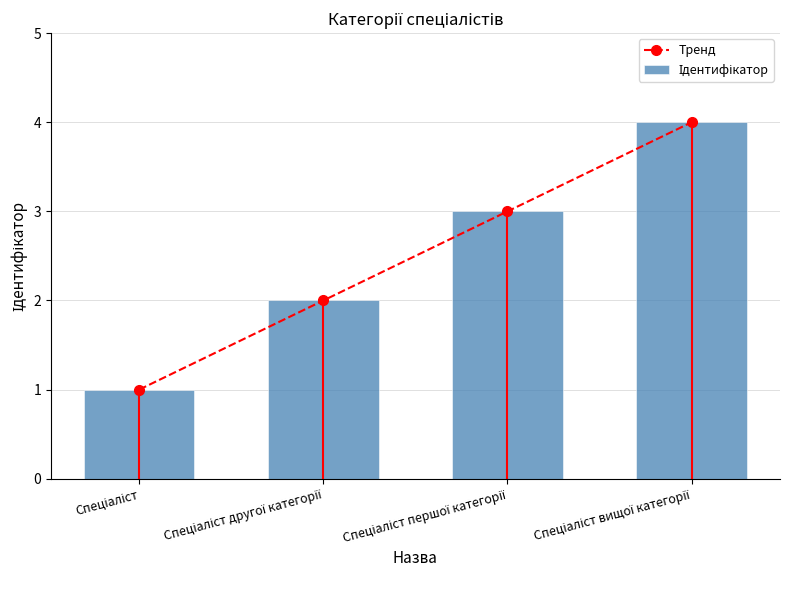

What position from the right is Спеціаліст?

4